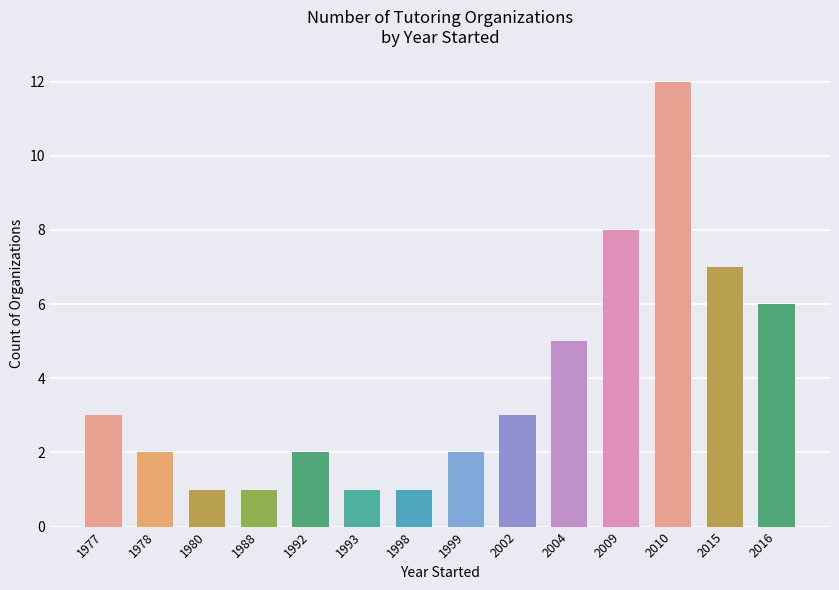

What is the ratio of the value at 1992 to the value at 1993?

2.0